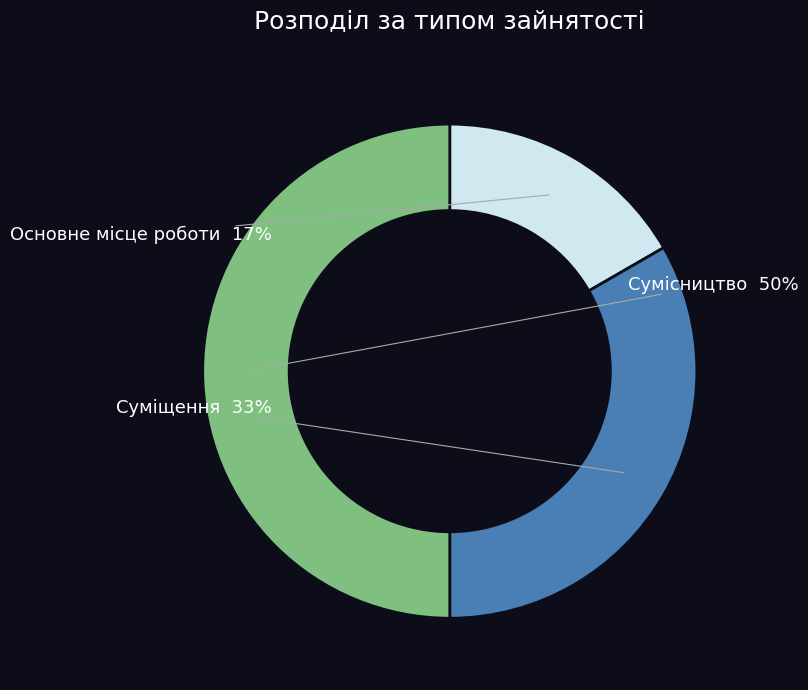

The Основне місце роботи slice represents 17% of the pie. True or false?

True